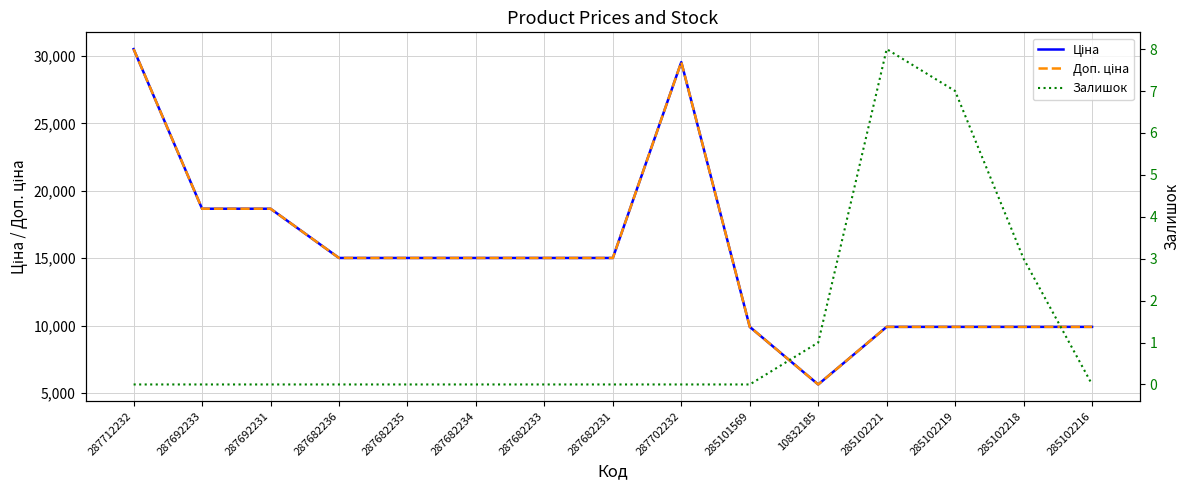

Reading left to right, extract all data points from this chart.

Ціна: 287712232=30512.3	287692233=18671.5	287692231=18671.5	287682236=15019.2	287682235=15019.2	287682234=15019.2	287682233=15019.2	287682231=15019.2	287702232=29548.9	285101569=9908.5	10832185=5636.0	285102221=9908.5	285102219=9908.5	285102218=9908.5	285102216=9908.5
Доп. ціна: 287712232=30512.3	287692233=18671.5	287692231=18671.5	287682236=15019.2	287682235=15019.2	287682234=15019.2	287682233=15019.2	287682231=15019.2	287702232=29548.9	285101569=9908.5	10832185=5636.0	285102221=9908.5	285102219=9908.5	285102218=9908.5	285102216=9908.5
Залишок: 287712232=0.0	287692233=0.0	287692231=0.0	287682236=0.0	287682235=0.0	287682234=0.0	287682233=0.0	287682231=0.0	287702232=0.0	285101569=0.0	10832185=1.0	285102221=8.0	285102219=7.0	285102218=3.0	285102216=0.0